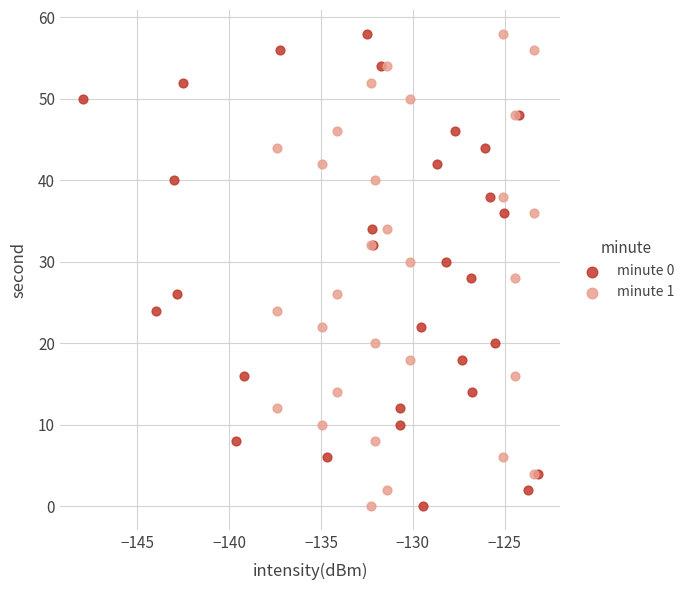

What are all the series names shown in the legend?

minute 0, minute 1